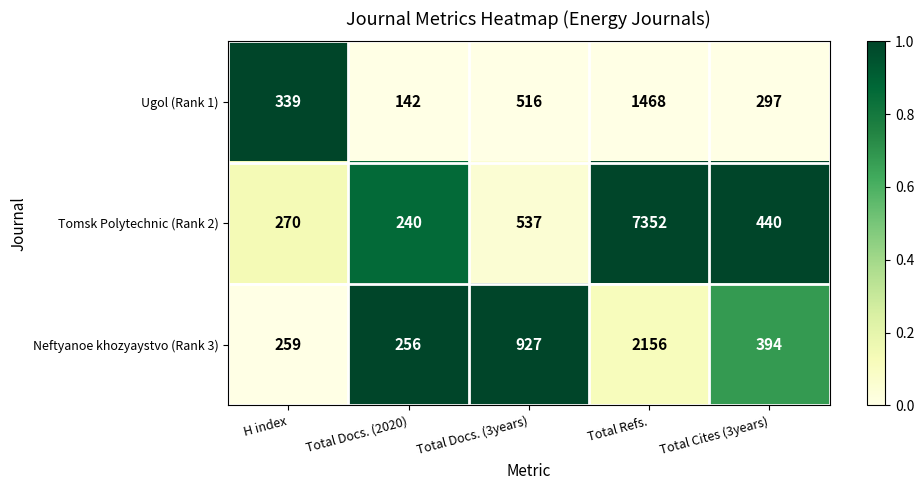

What is the total value across all series at Total Cites (3years)?

1131